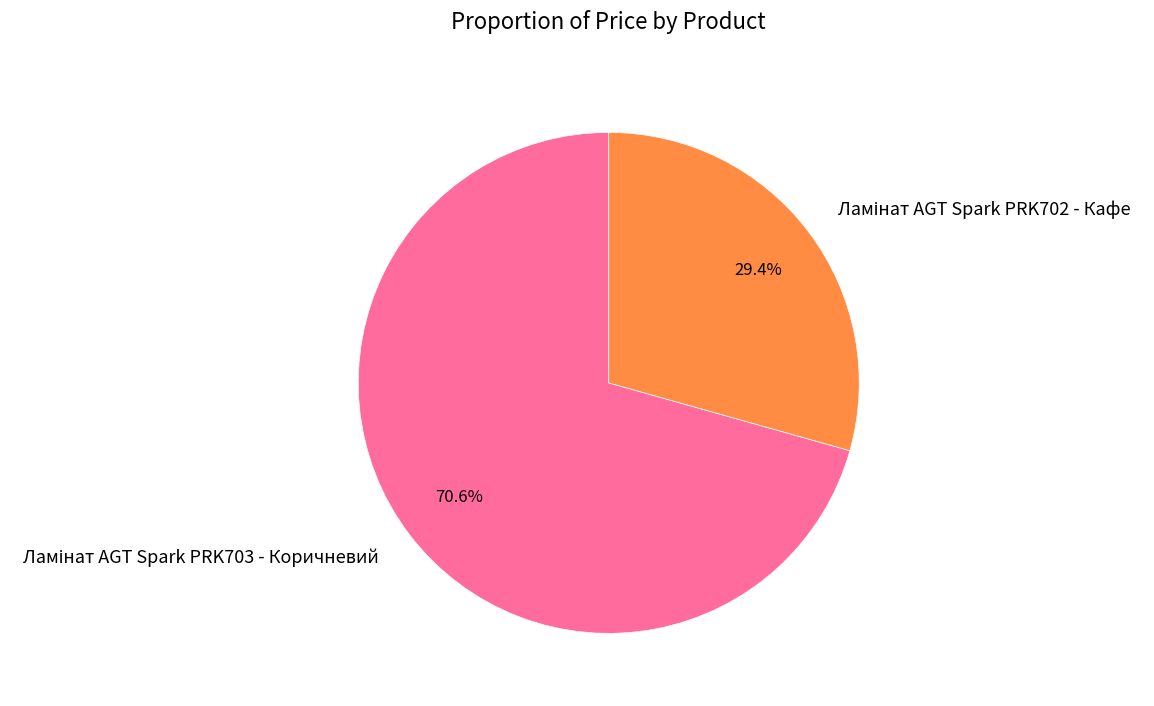

Does any single category account for the majority?

Yes